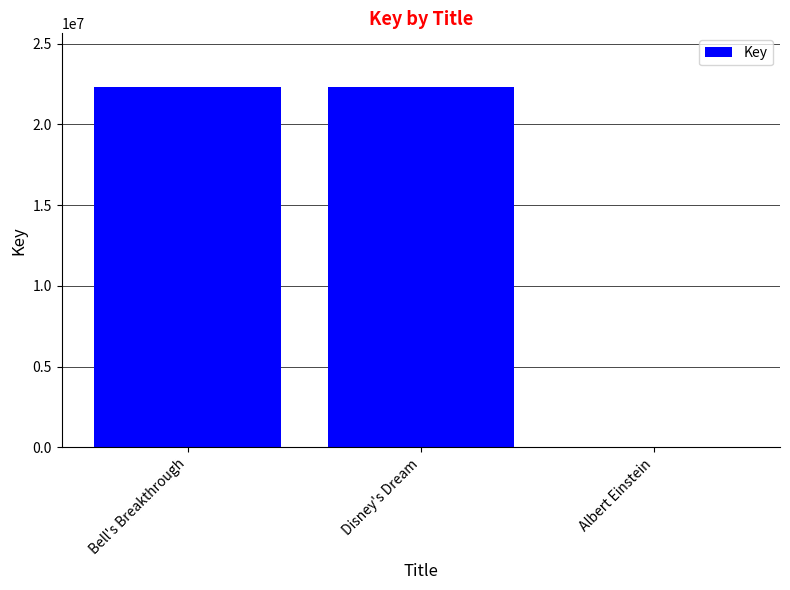

What is the greatest value displayed?

22295923